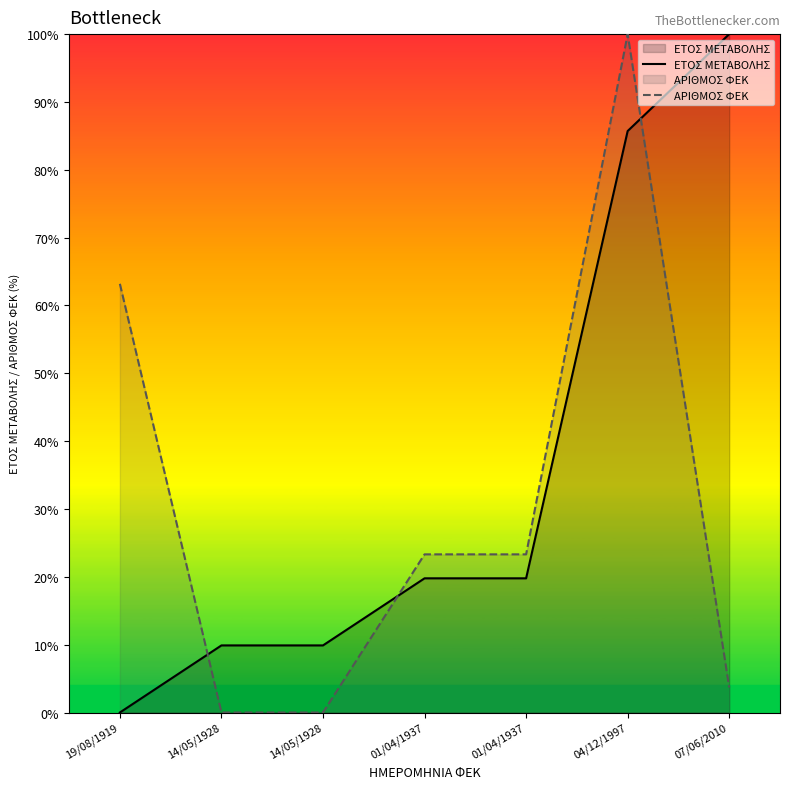

What is the sum of the ΑΡΙΘΜΟΣ ΦΕΚ values at 19/08/1919 and 07/06/2010?

66.9